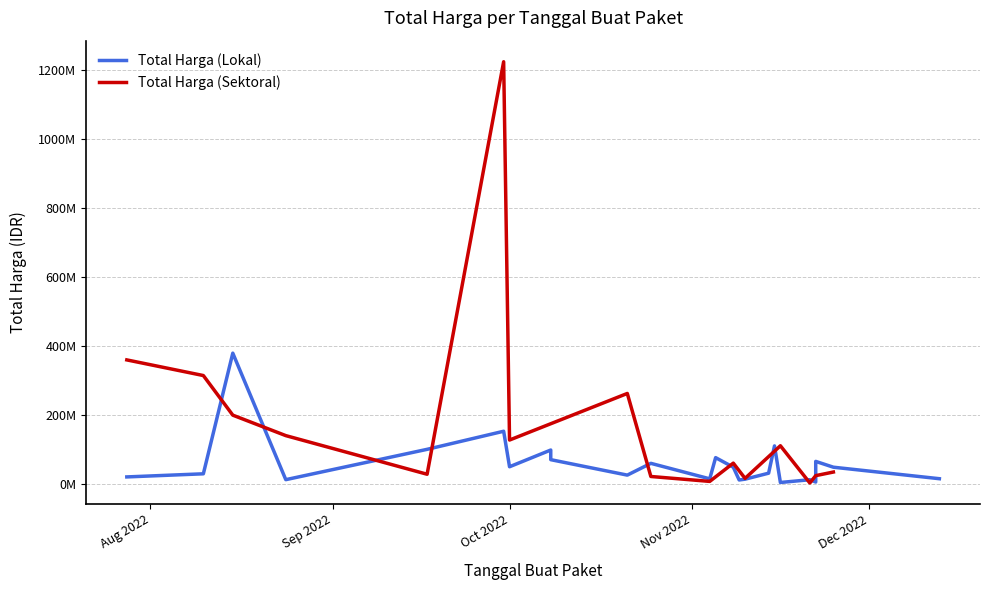

Rank the series by their average value, from lowest to highest.

Total Harga (Lokal), Total Harga (Sektoral)